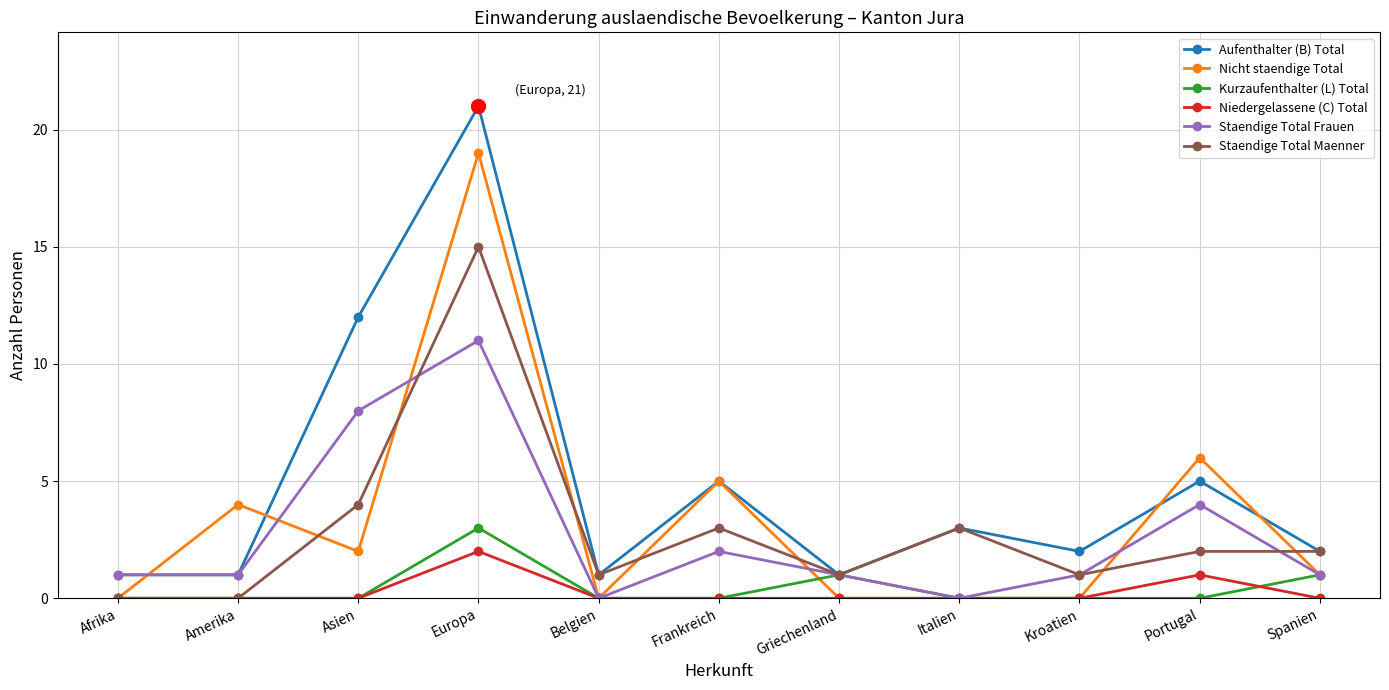

True or false: Aufenthalter (B) Total and Niedergelassene (C) Total cross at least once.

False